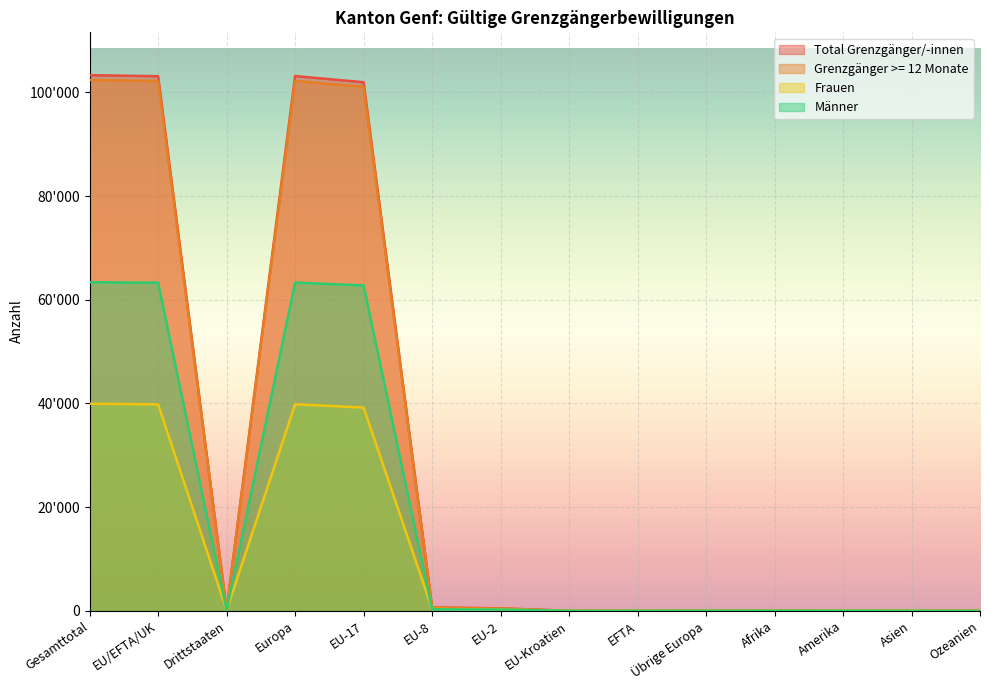

How many data points in Frauen are above 122?

6